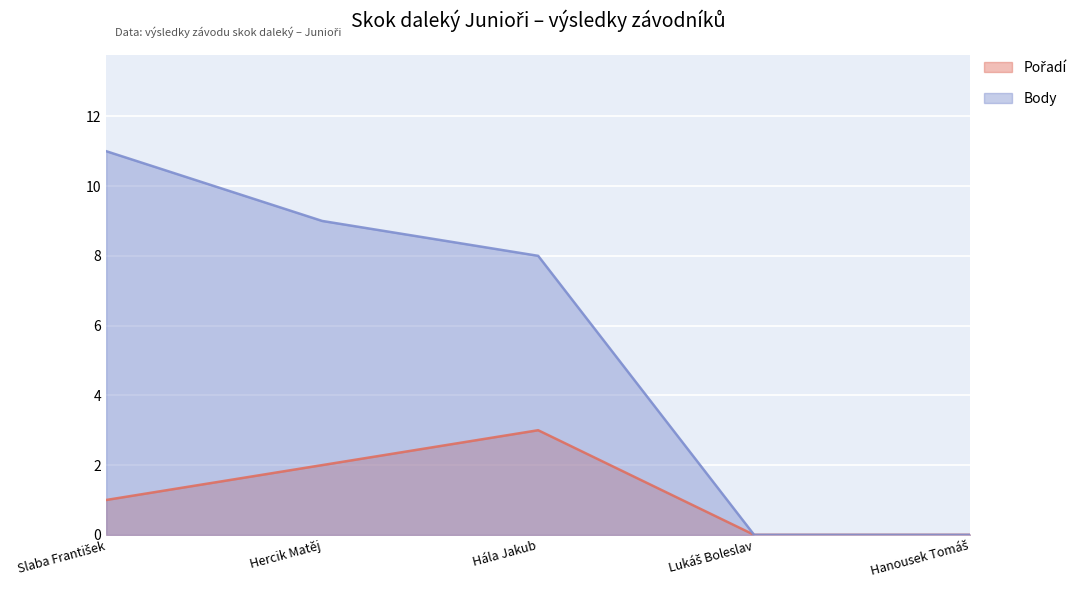

What is the greatest value displayed?

11